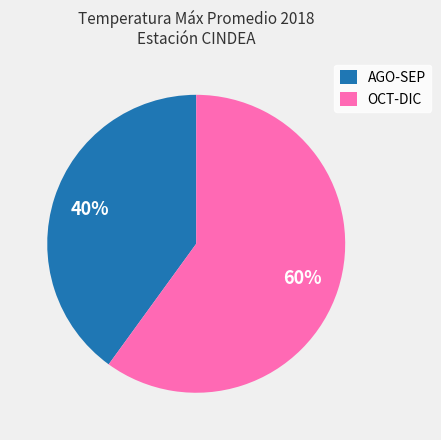

What is the smallest slice in the pie chart?

AGO-SEP